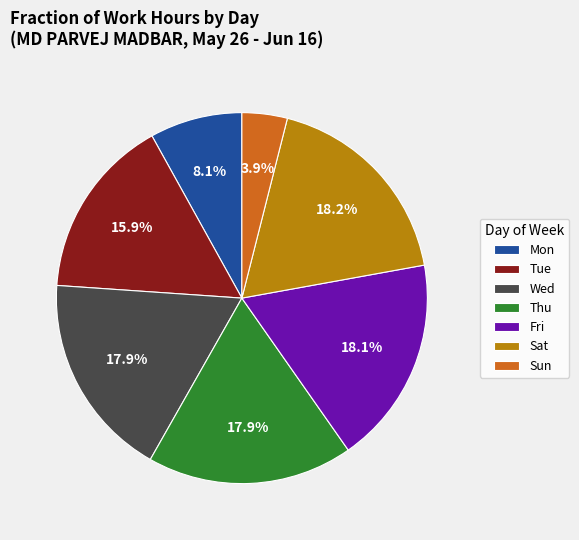

Combined, do Tue and Mon account for over 50%?

No